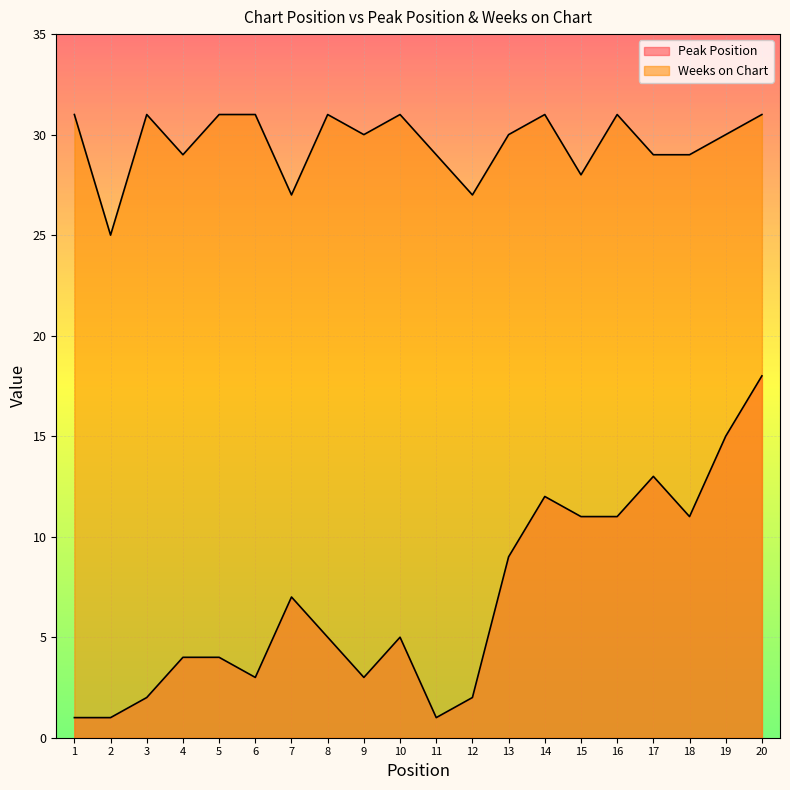

Is it true that Weeks on Chart equals 29 at 4?

True